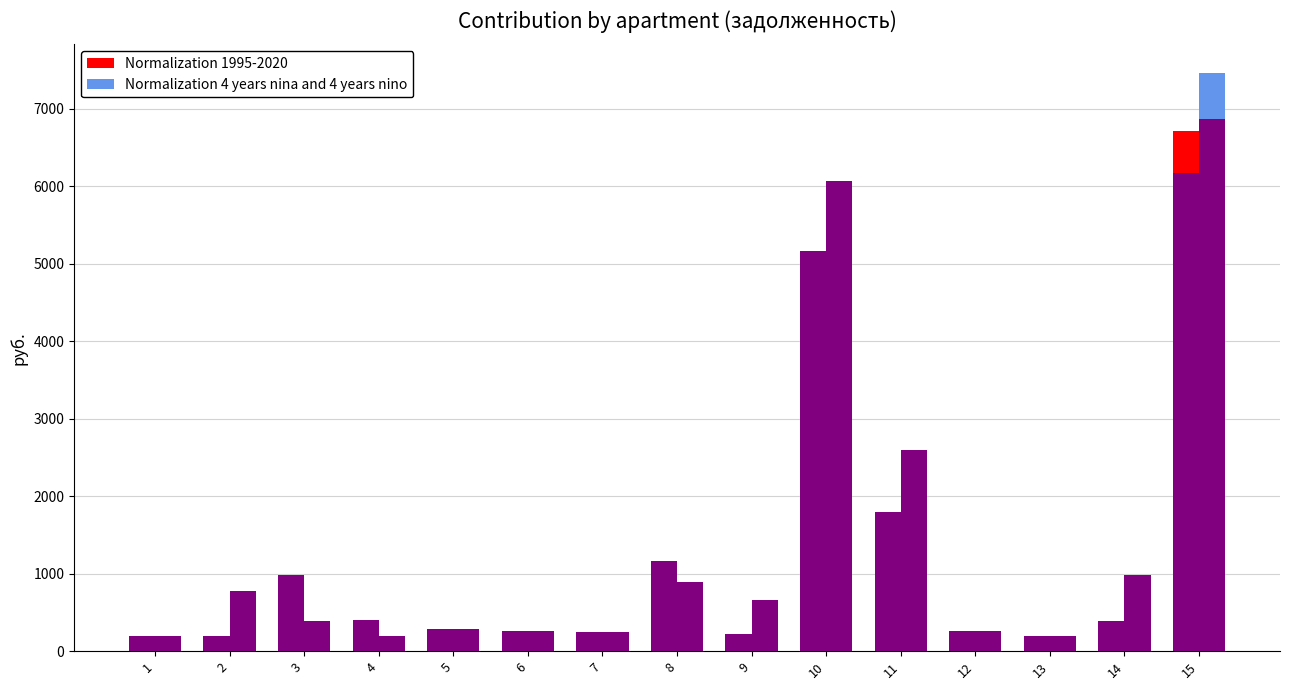

Does the chart contain any negative values?

No